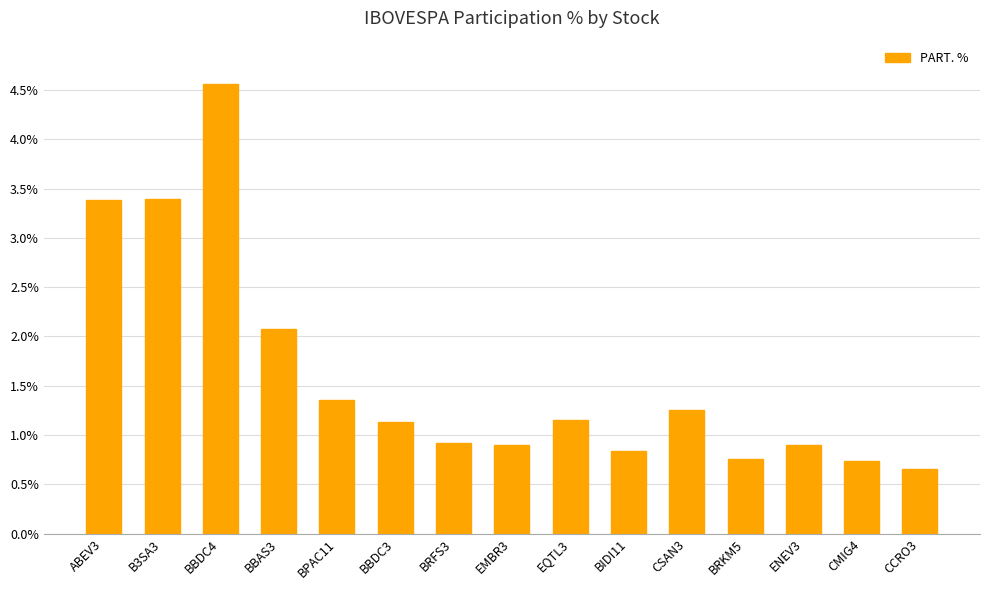

What is the value of the 5th bar from the left?

1.4